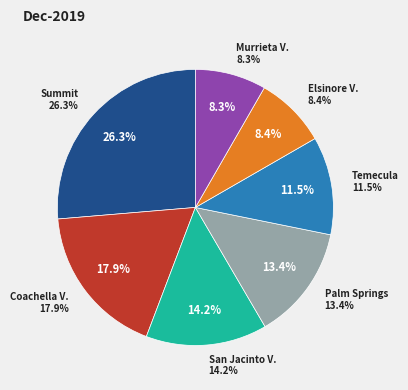

To the nearest percent, what is the difference between the San Jacinto Valley Cemetery District and Temecula Cemetery District slice percentages?

3%